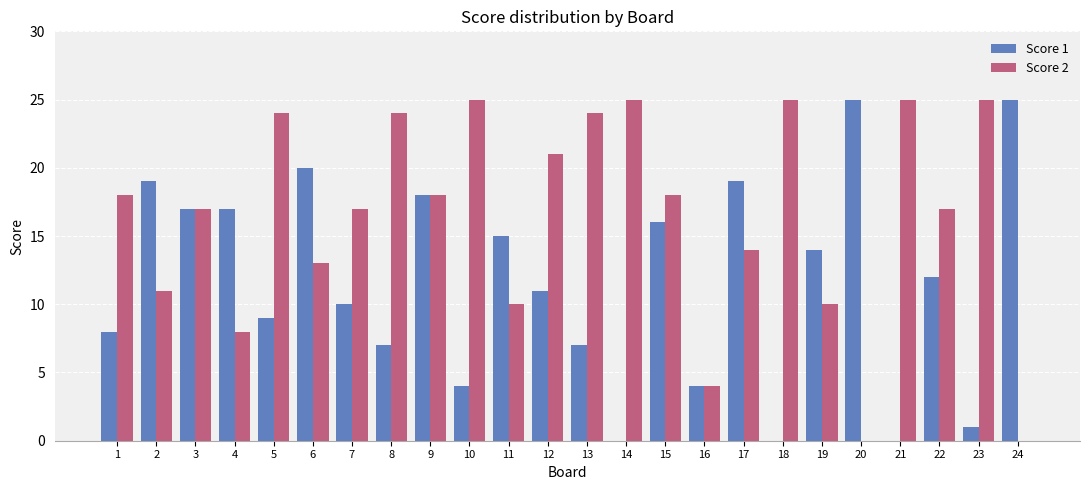

What is the sum of all Score 2 values?

393